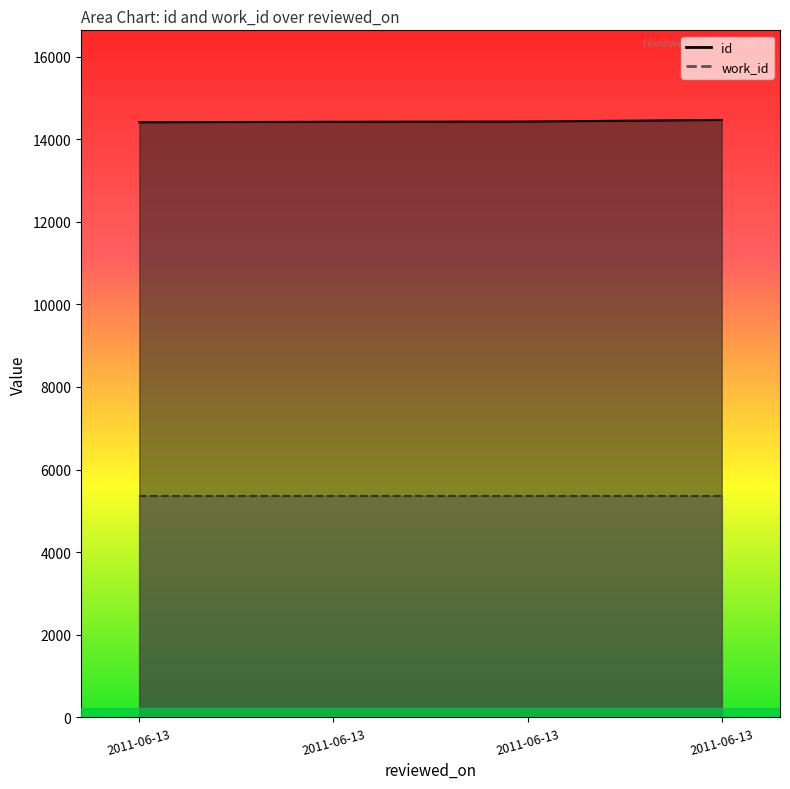

What is the difference between the maximum and minimum values?

56